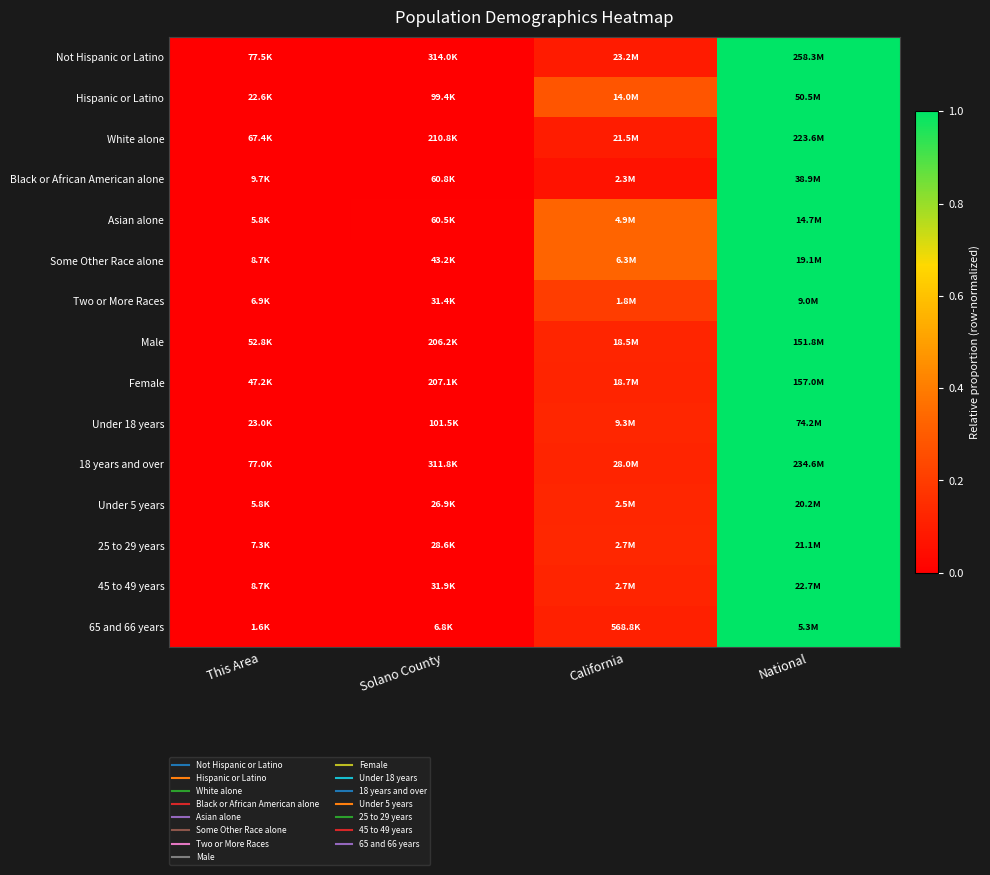

Count the number of data series in this chart.

15